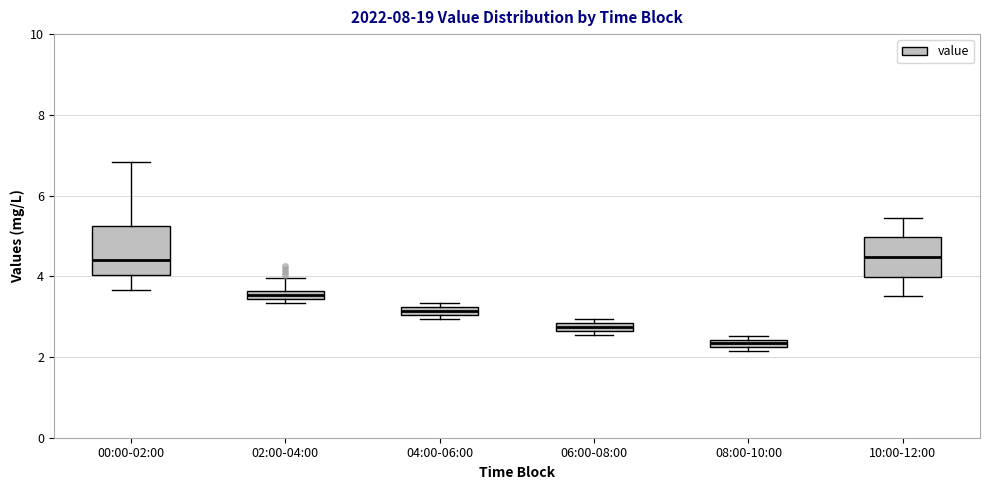

Which box is the tallest, from its lower edge to its upper edge?

00:00-02:00